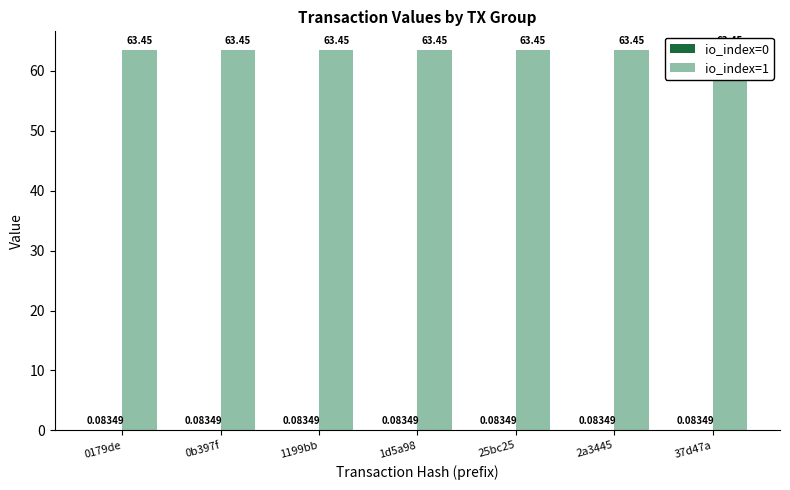

What is the spread (max minus min) of values at 1199bb?

63.4